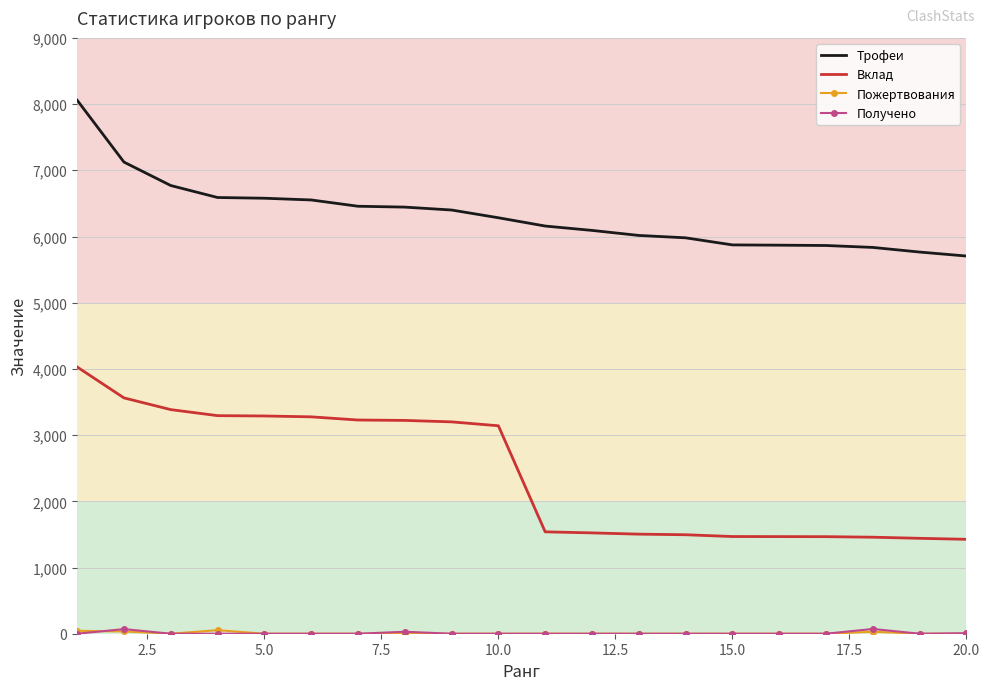

What is the maximum value for Вклад?

4029